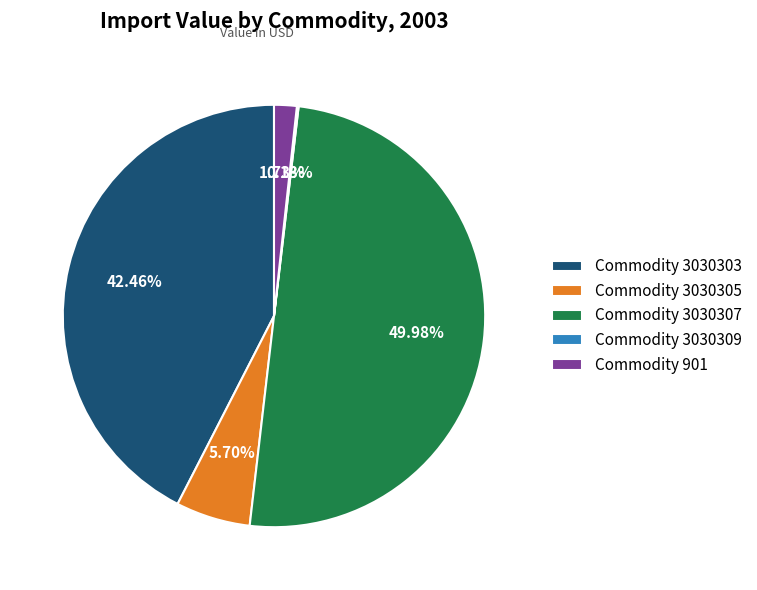

Between Commodity 3030307 and Commodity 3030303, which is larger?

Commodity 3030307